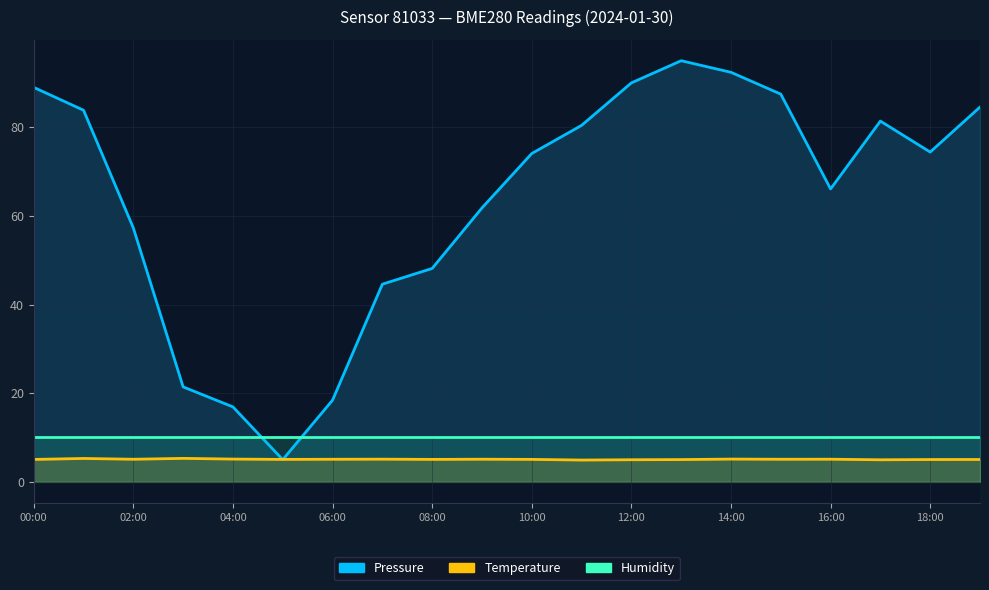

Which series changed the most between 16:00 and 18:00?

Pressure